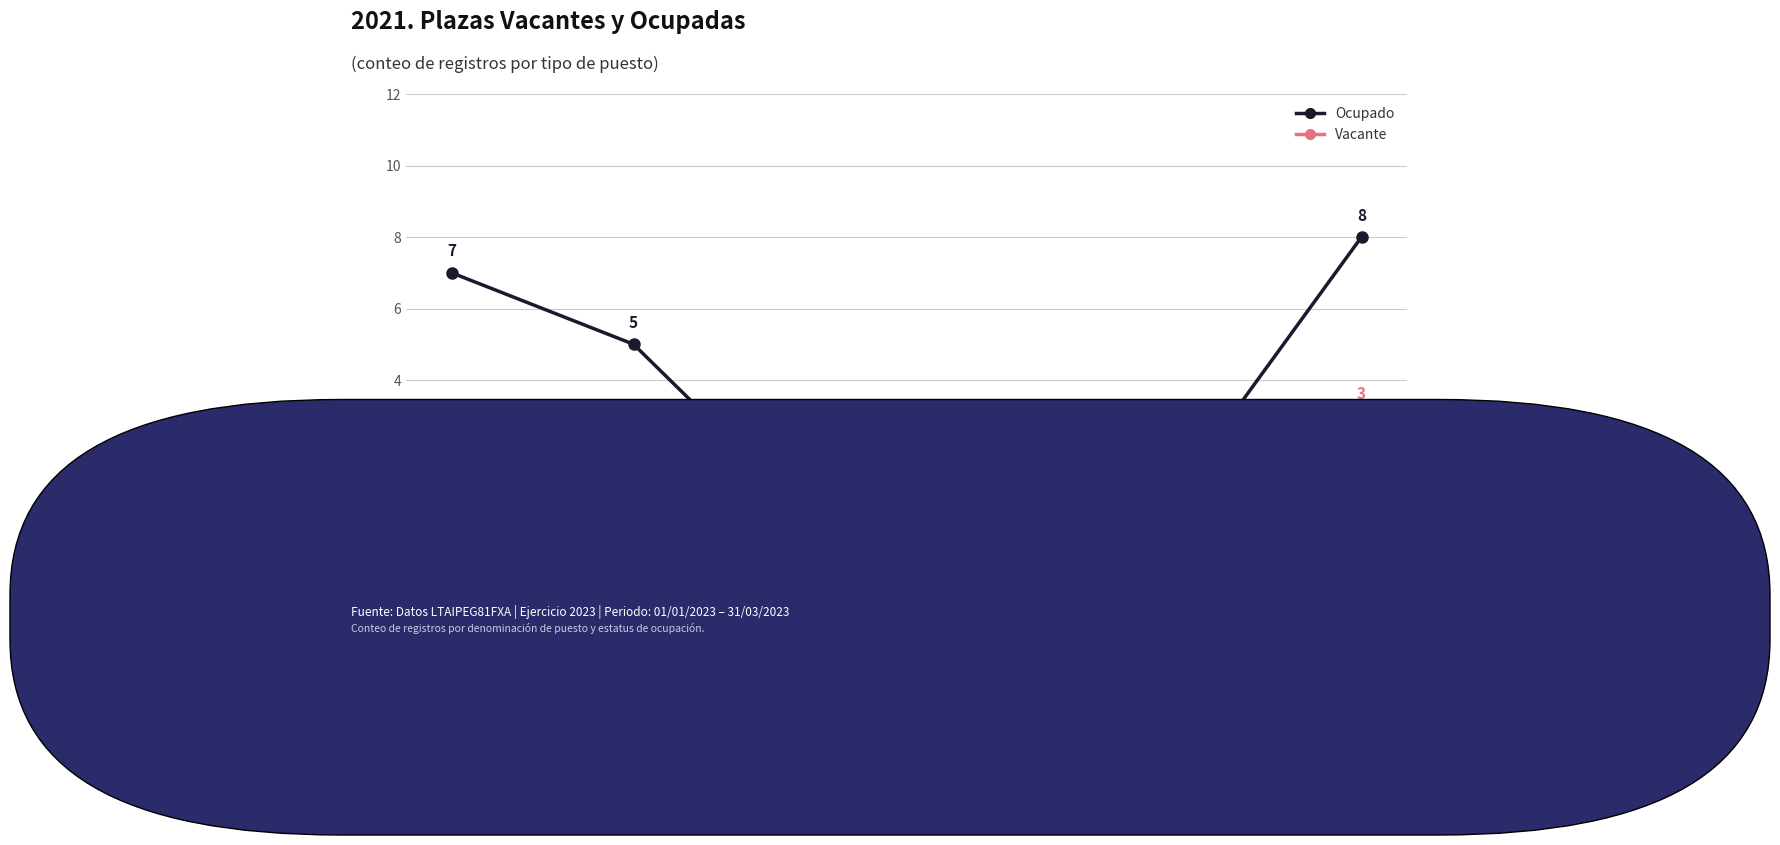

True or false: Ocupado has more than 1 points higher than both neighbors.

False